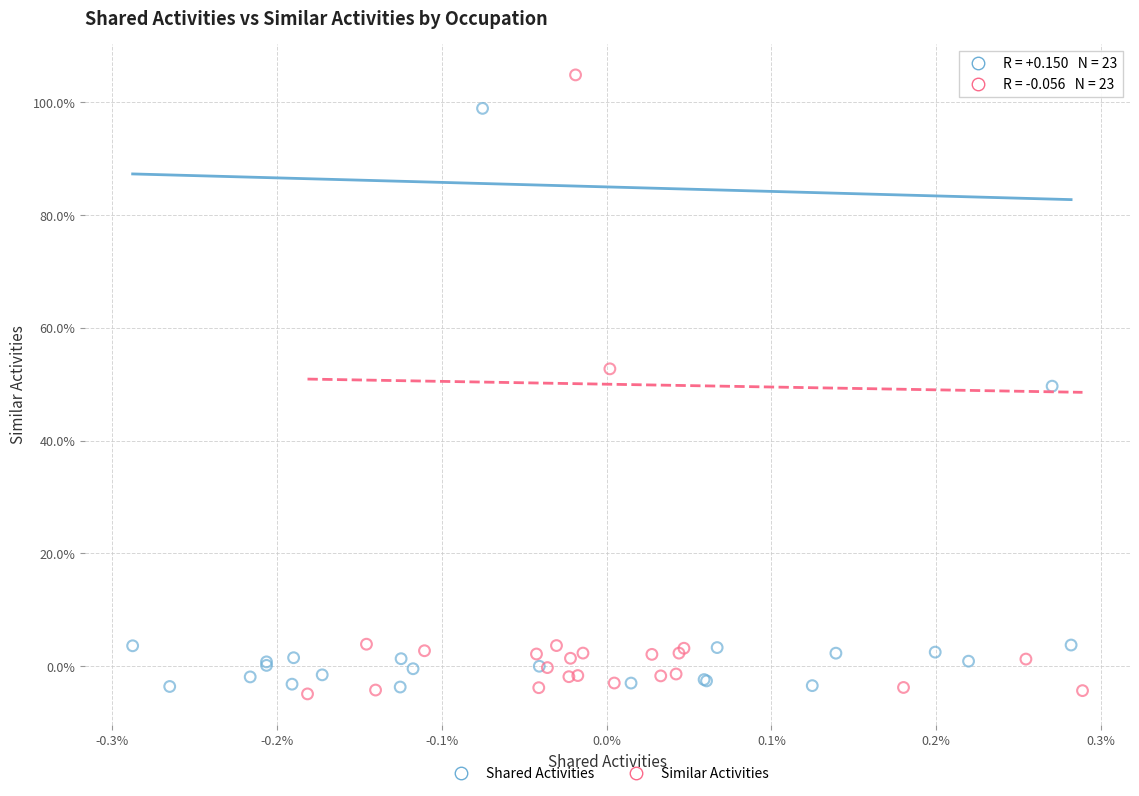

Which series reaches the minimum Y coordinate?

Similar Activities